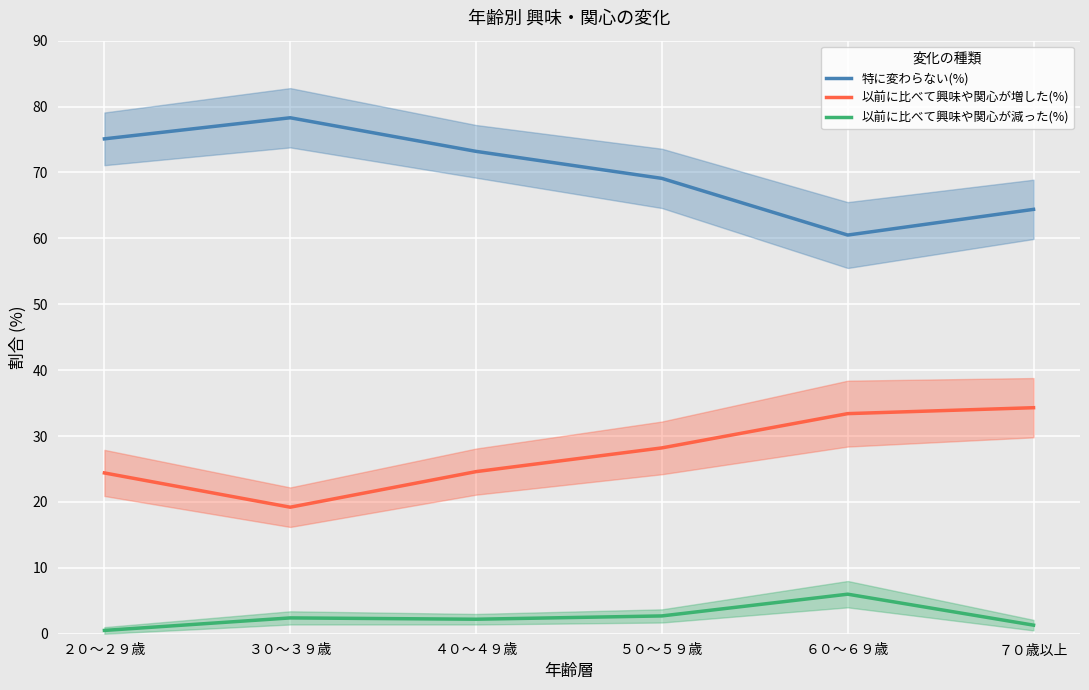

Reading left to right, transcribe all the data shown in this chart.

特に変わらない(%): 75.1	78.3	73.2	69.1	60.5	64.4
以前に比べて興味や関心が増した(%): 24.4	19.2	24.6	28.2	33.4	34.3
以前に比べて興味や関心が減った(%): 0.5	2.4	2.2	2.7	6.0	1.3